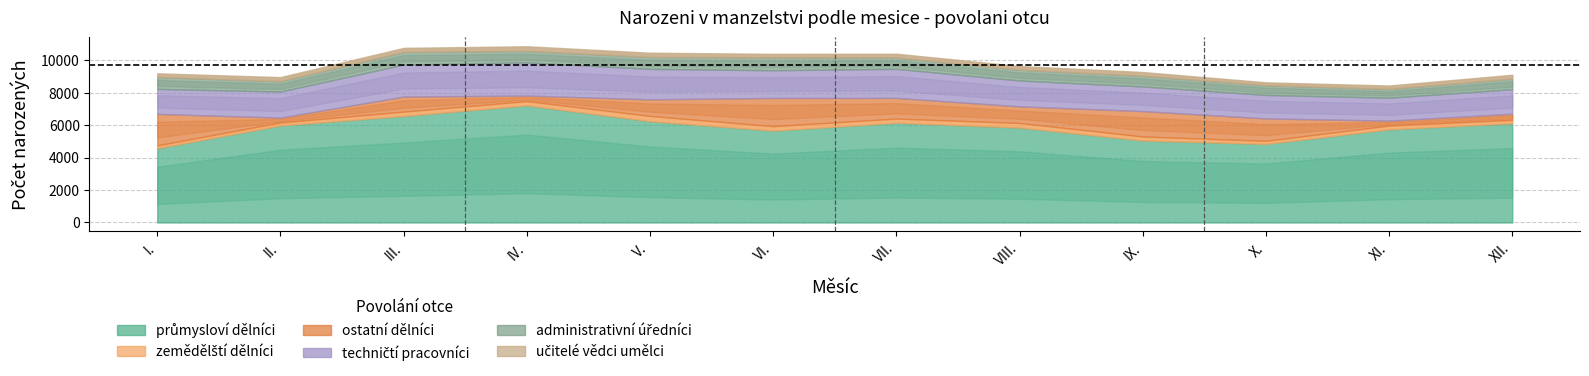

Which series changed the most between III. and XI.?

průmysloví dělníci